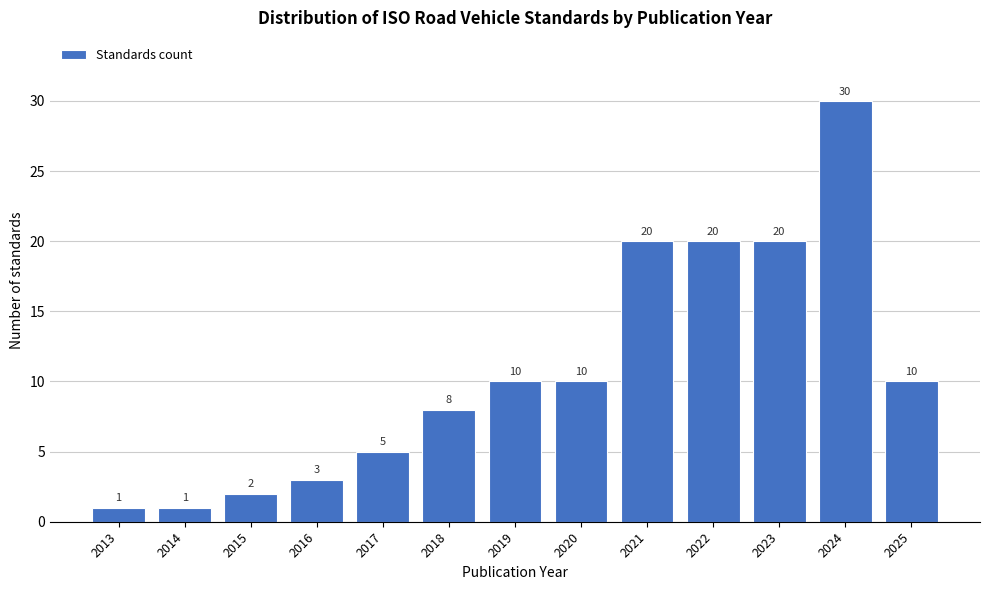

Reading left to right, transcribe all the data shown in this chart.

2013=1	2014=1	2015=2	2016=3	2017=5	2018=8	2019=10	2020=10	2021=20	2022=20	2023=20	2024=30	2025=10